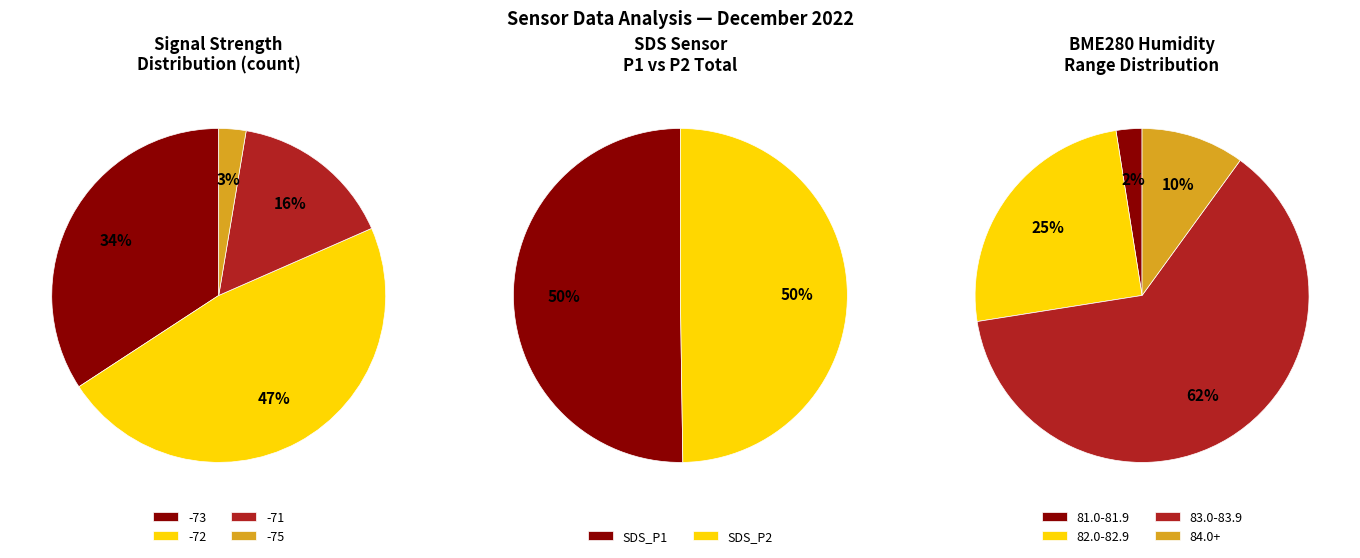

Does 18 represent more than half of the total?

No